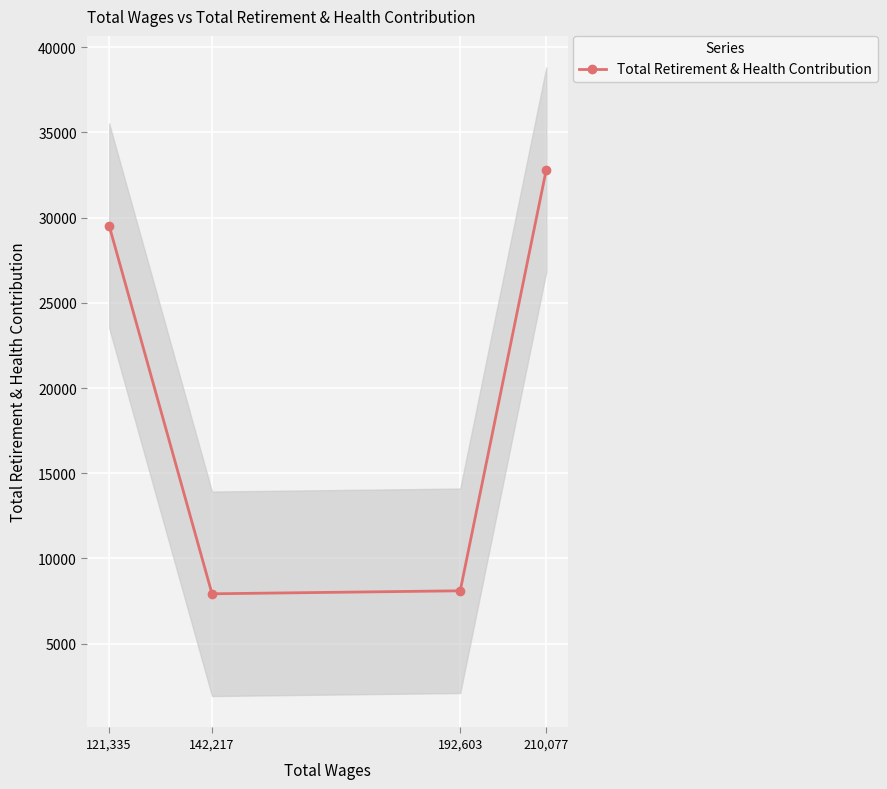

What is the difference between the maximum and second lowest values?

24719